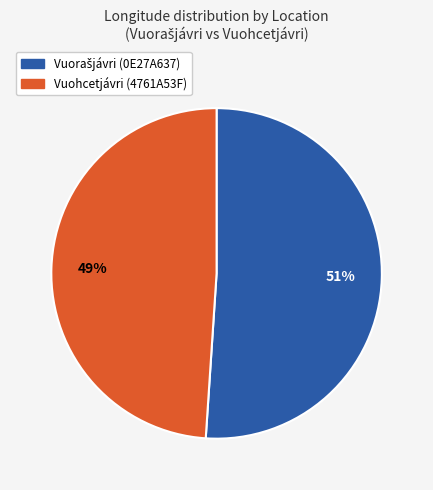

What percentage is the Vuohcetjávri (4761A53F) slice, to the nearest percent?

49%